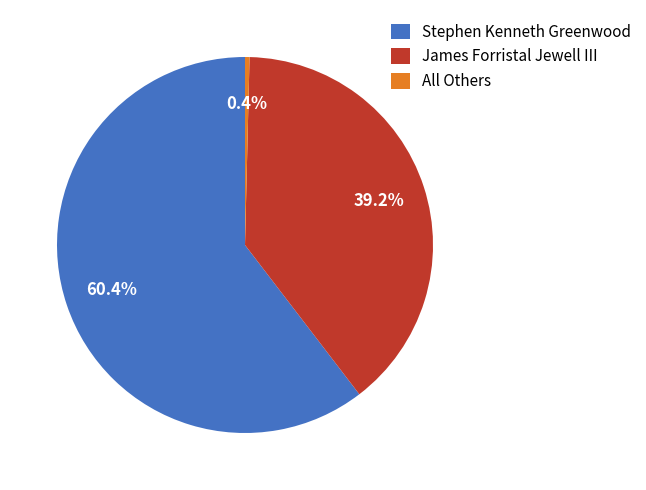

Does Stephen Kenneth Greenwood account for over 50% of the chart?

Yes